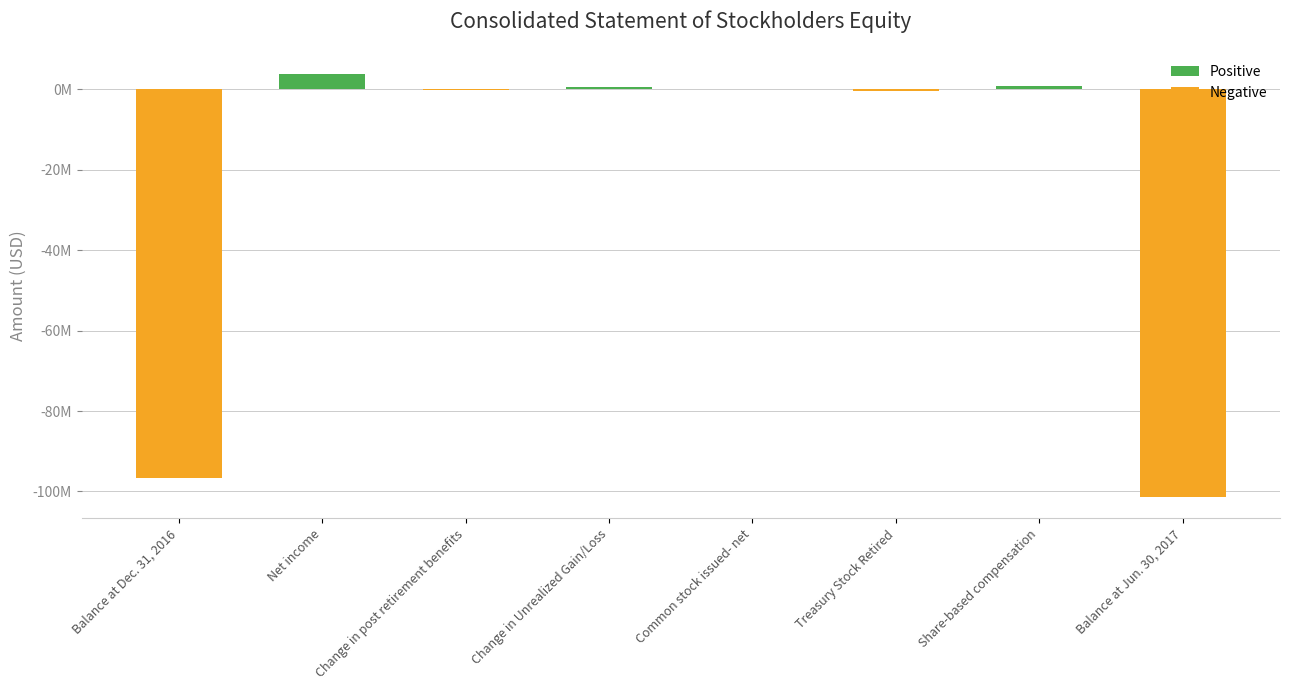

What is the difference between the maximum and minimum values?

105285000